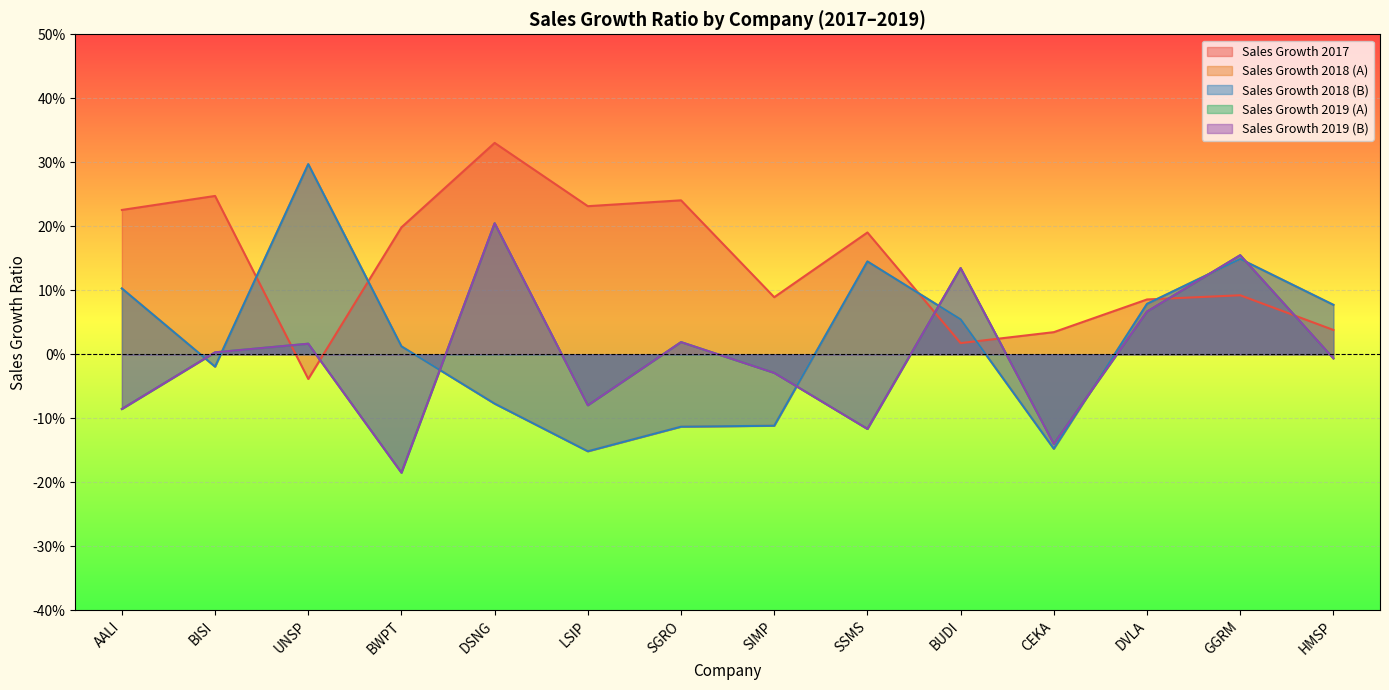

Which series has the largest range (max minus min)?

Sales Growth 2018 (A)